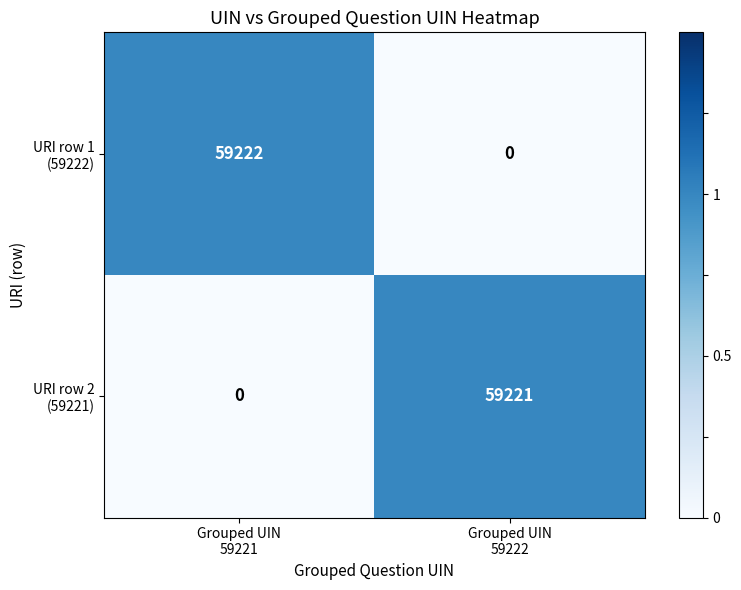

What is the total value across all series at Grouped UIN
59222?

59221